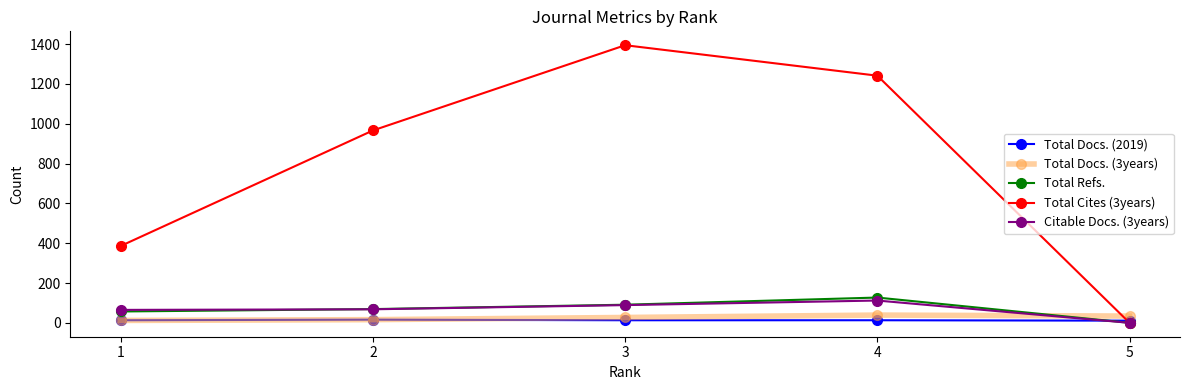

True or false: Total Refs. has more than 2 interior local peaks.

False